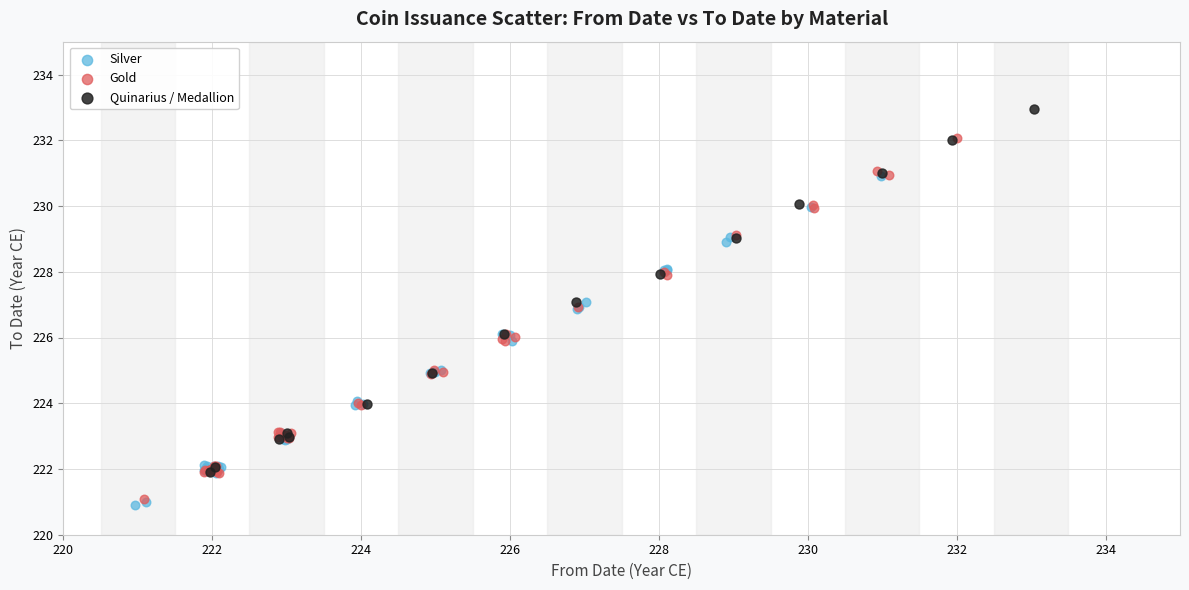

Which series contains the highest Y value?

Quinarius / Medallion